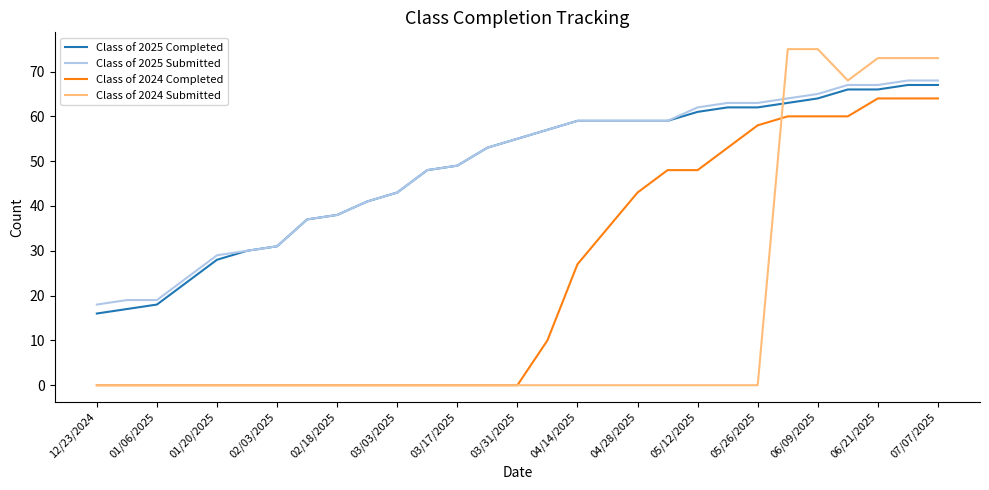

True or false: Class of 2024 Completed and Class of 2025 Completed intersect in this chart.

False